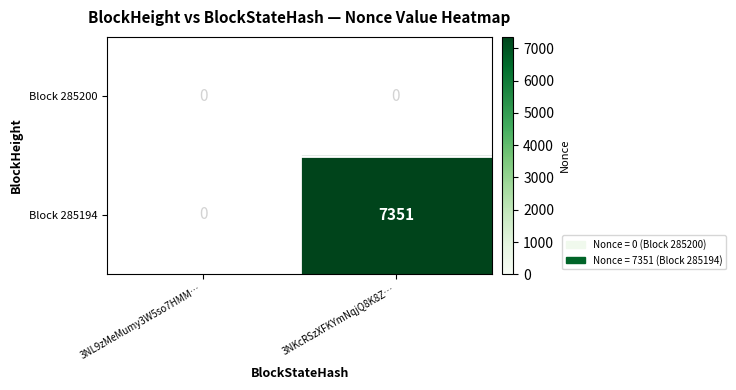

How many data points does each series have?

2